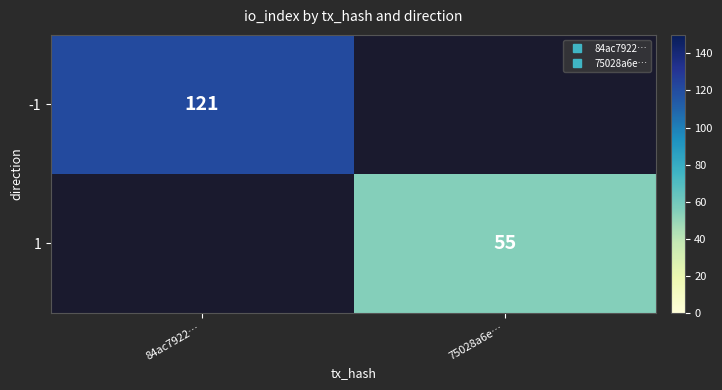

At how many categories does at least one series exceed 68?

1